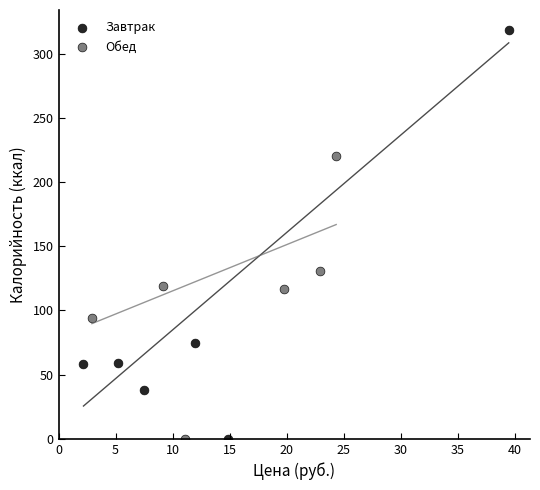

Which series has the widest spread of Y values?

Завтрак